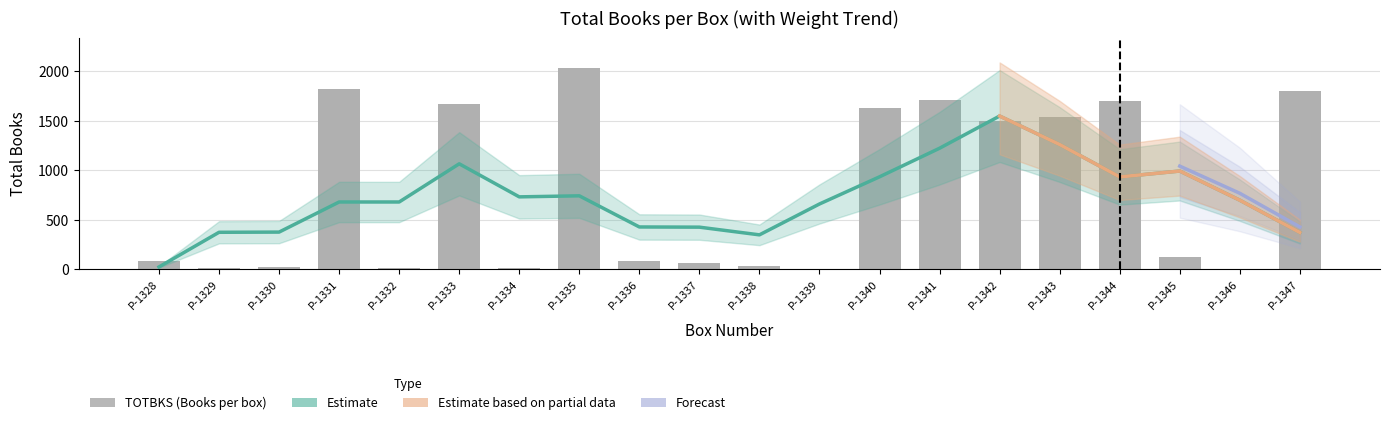

The value at P-1344 is 2849. True or false?

False